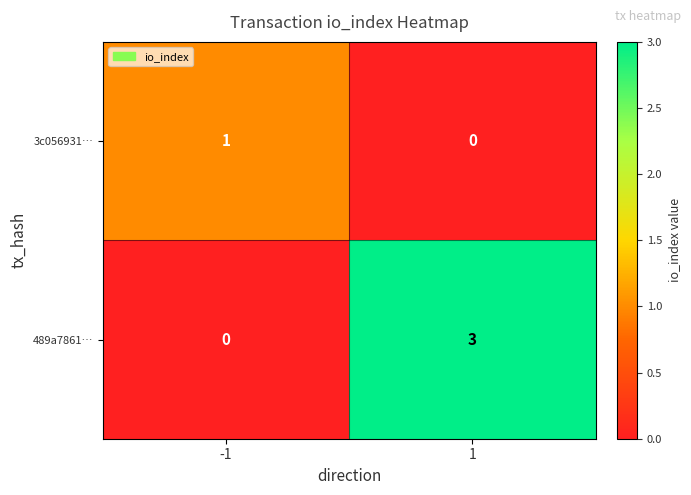

Count the number of data series in this chart.

2